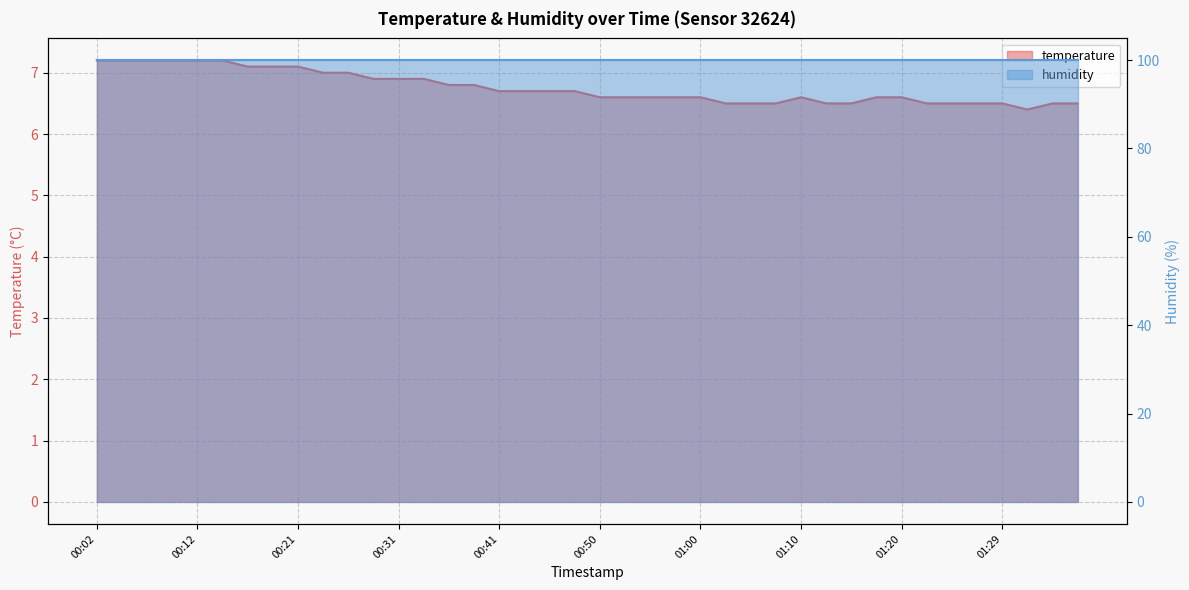

What position from the left is 00:53?

22